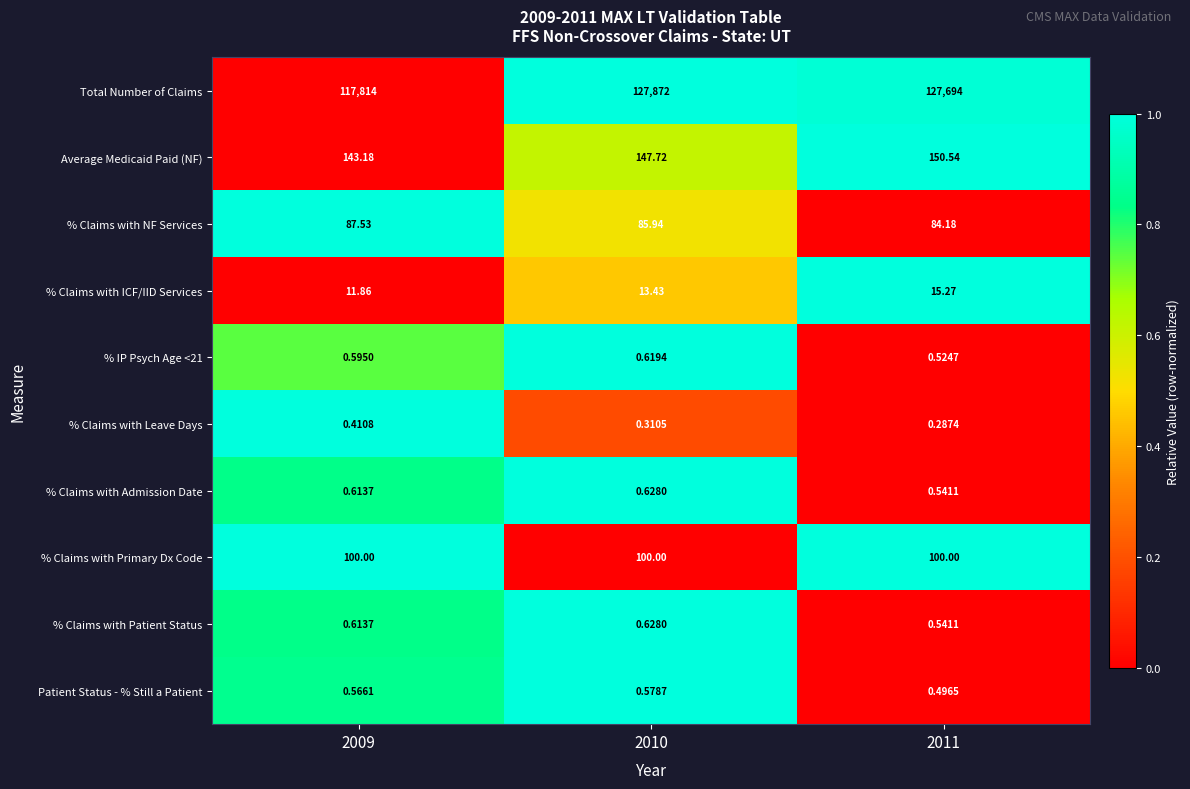

Which series has the widest spread of values?

Total Number of Claims